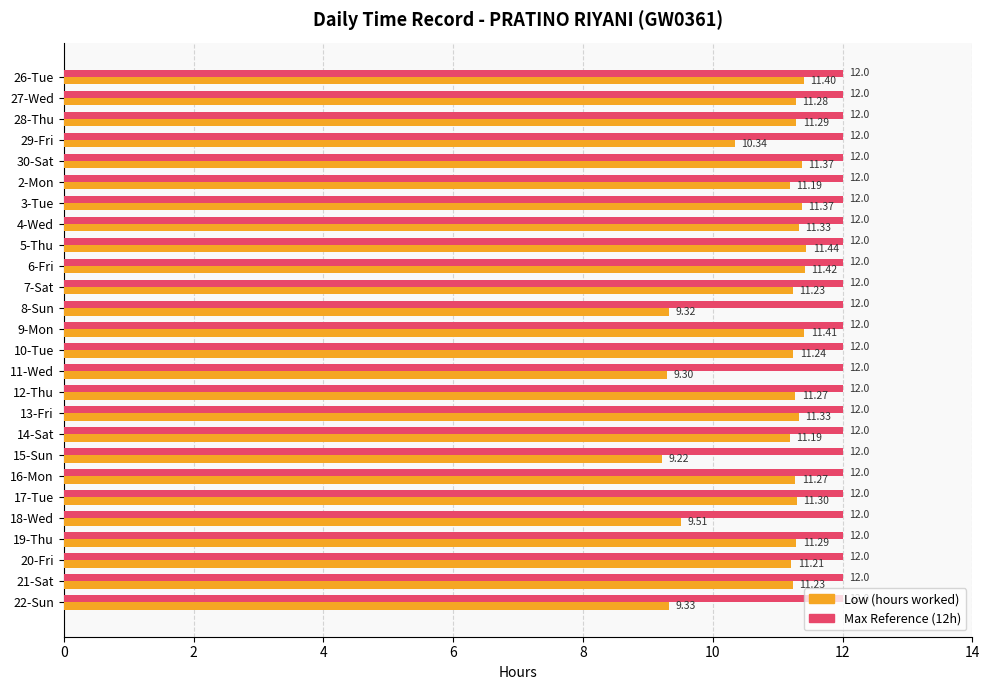

List the series in order of their peak value, lowest first.

Low (hours worked), Max Reference (12h)